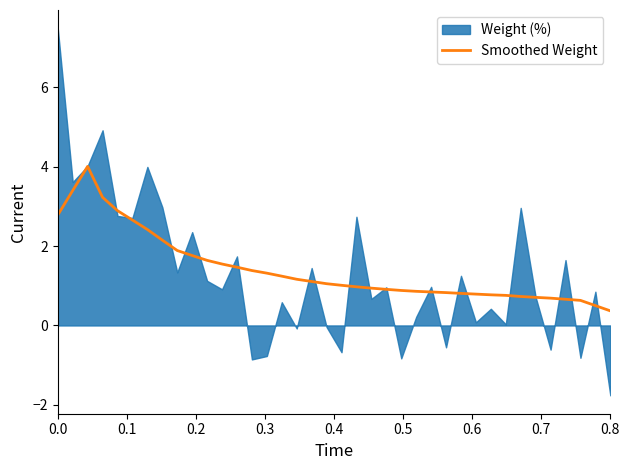

What is the maximum value for Smoothed Weight?

4.0